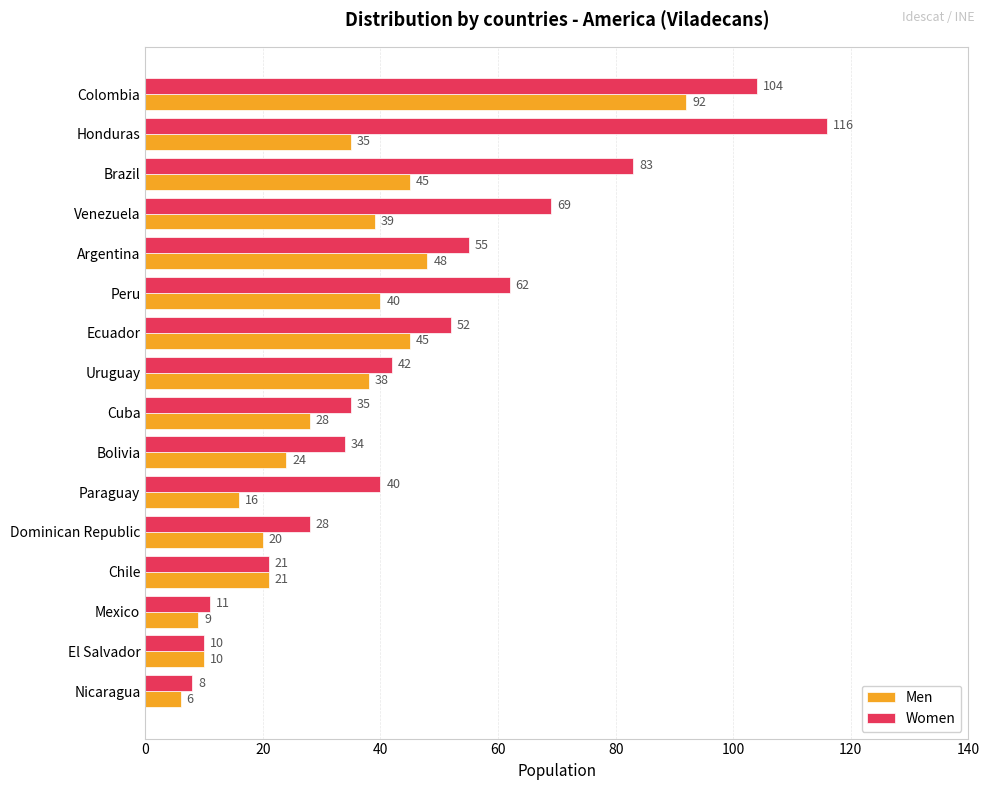

What is the total value across all series at Paraguay?

56